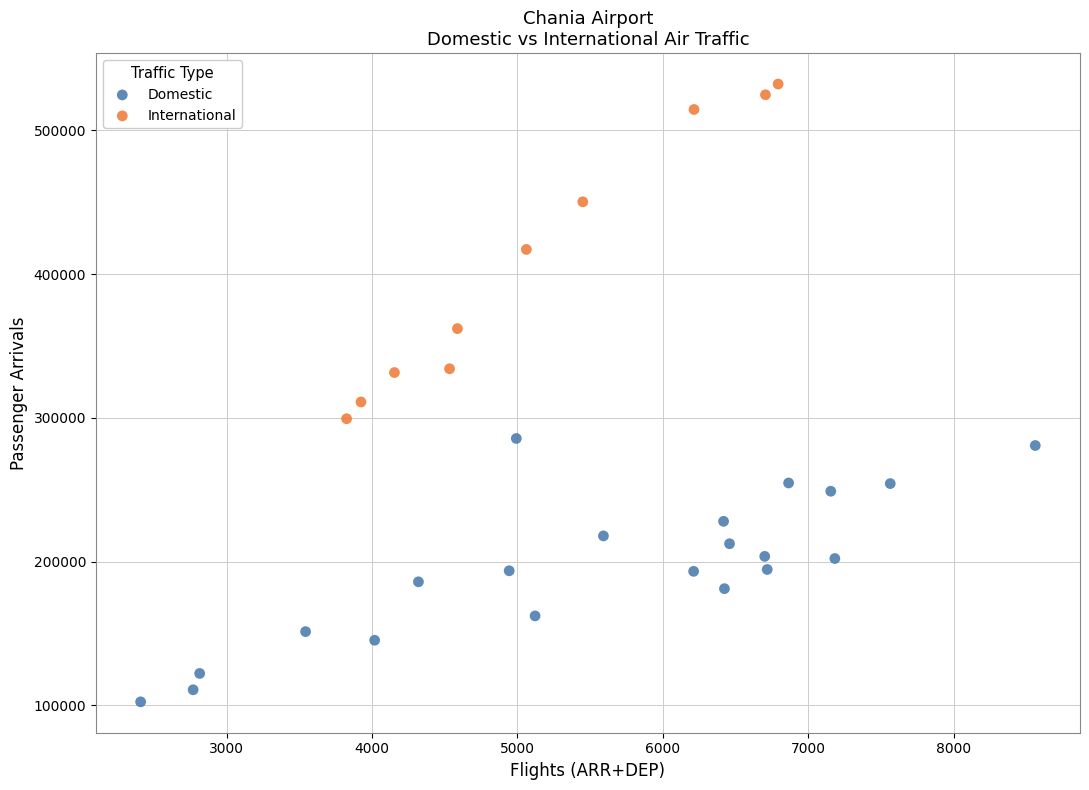

Which series has the widest spread of Y values?

International